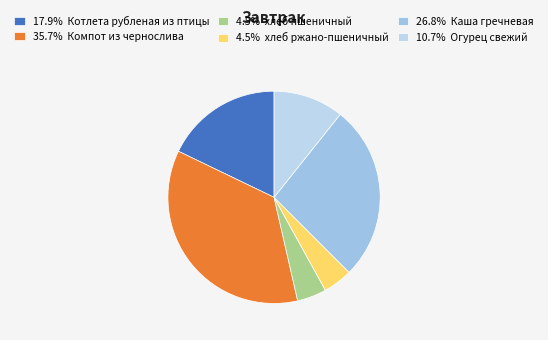

Count the number of slices in the pie.

6